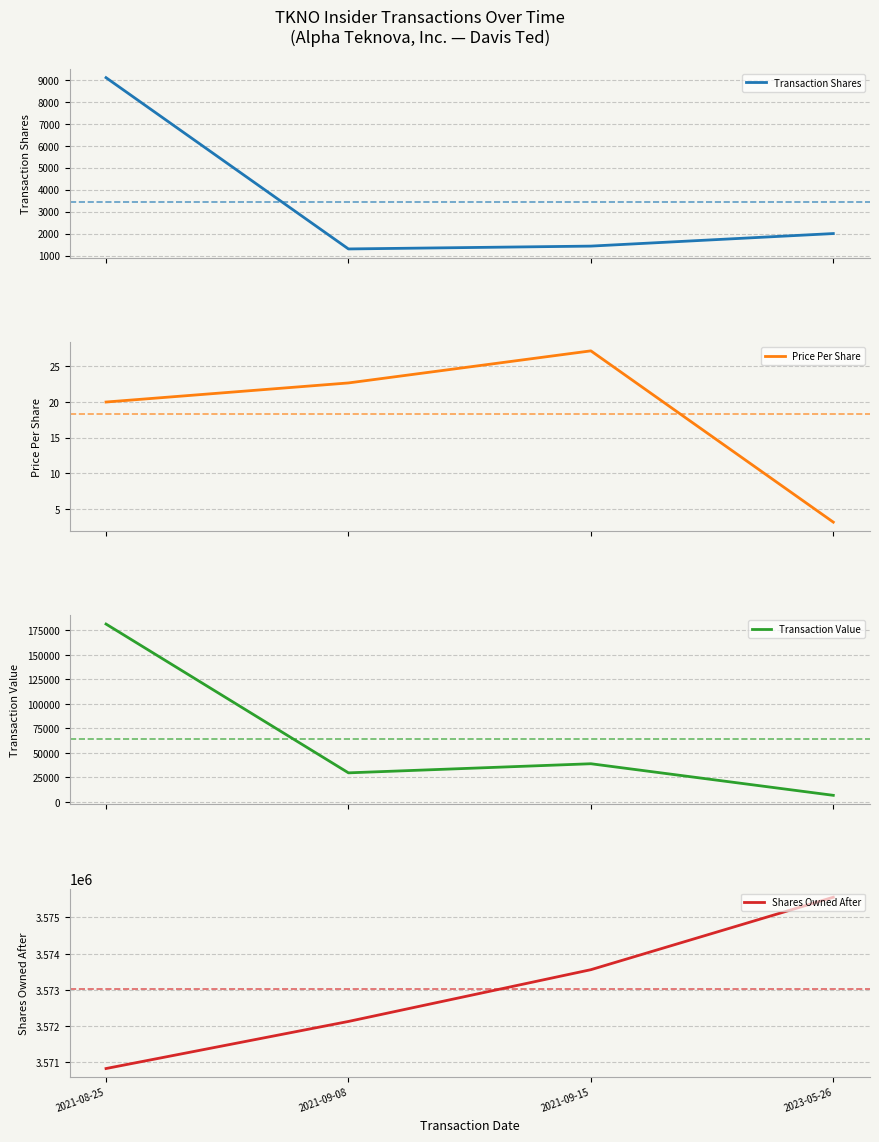

Which series has the largest total across all categories?

Shares Owned After